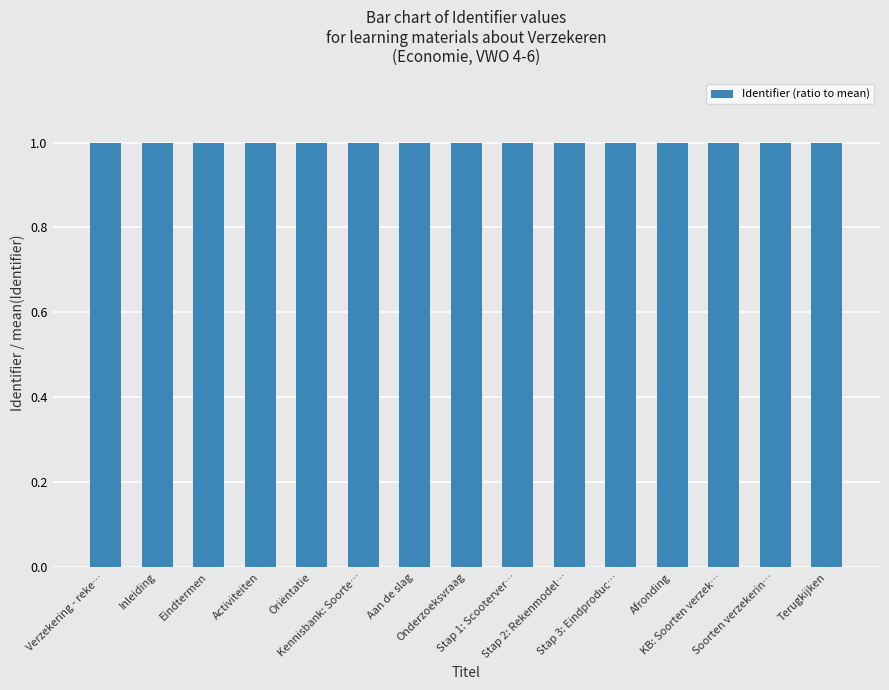

How many bars are there in total?

15